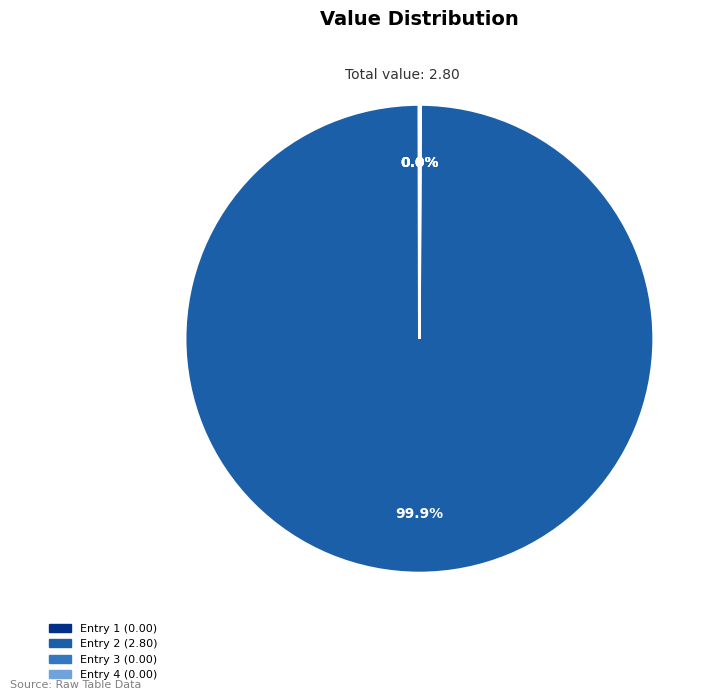

What is the largest slice in the pie chart?

Entry 2 (2.80)